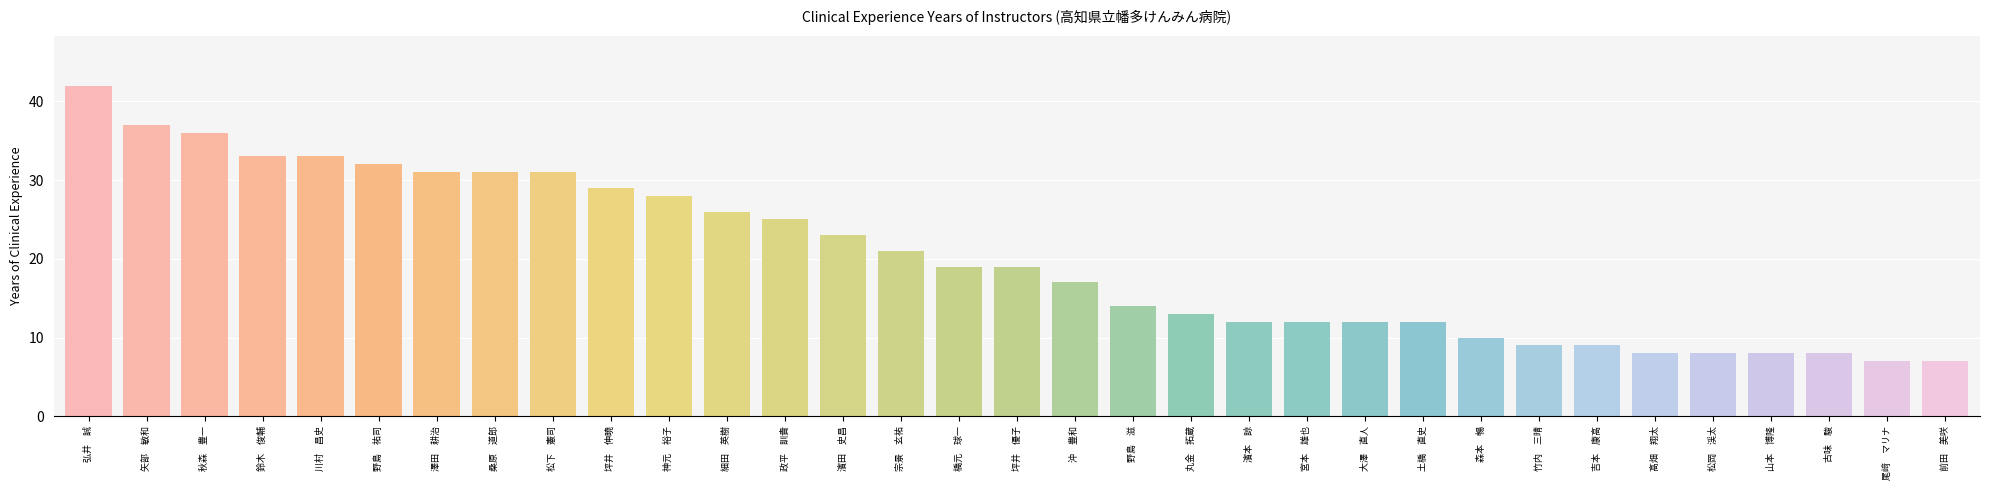

At which label does the data first exceed 19?

弘井　誠